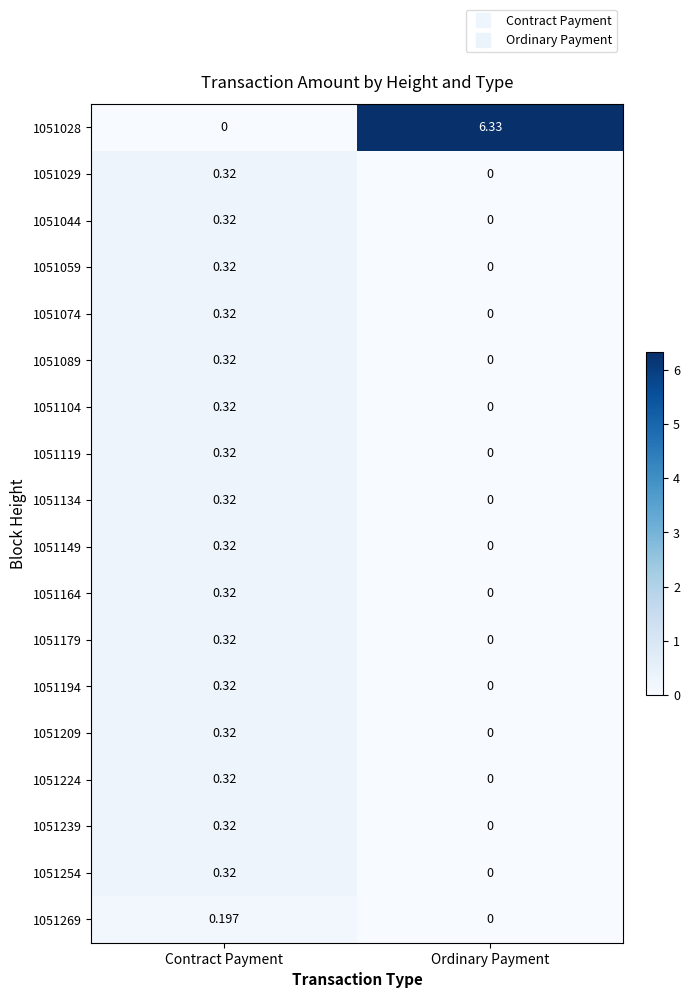

At which category does the chart reach its peak across all series?

Ordinary Payment